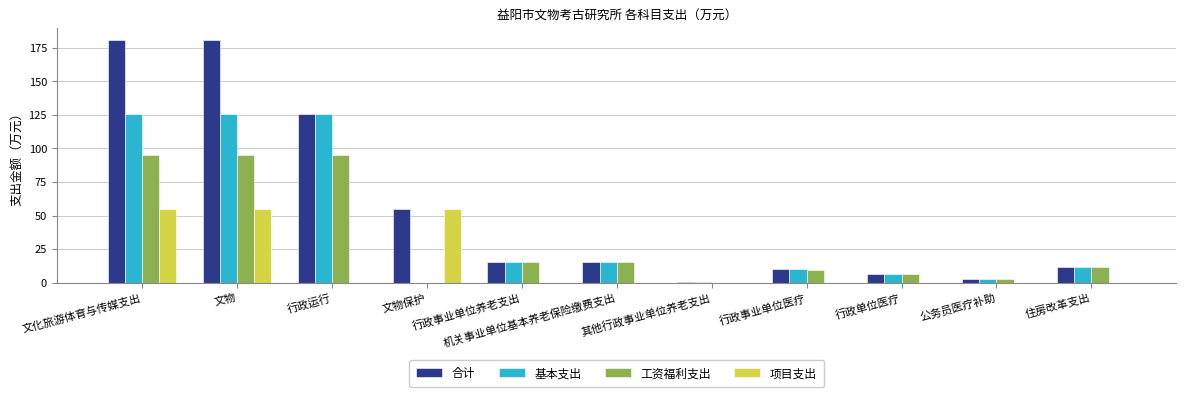

The value of 合计 at 文化旅游体育与传媒支出 is 282.2. True or false?

False